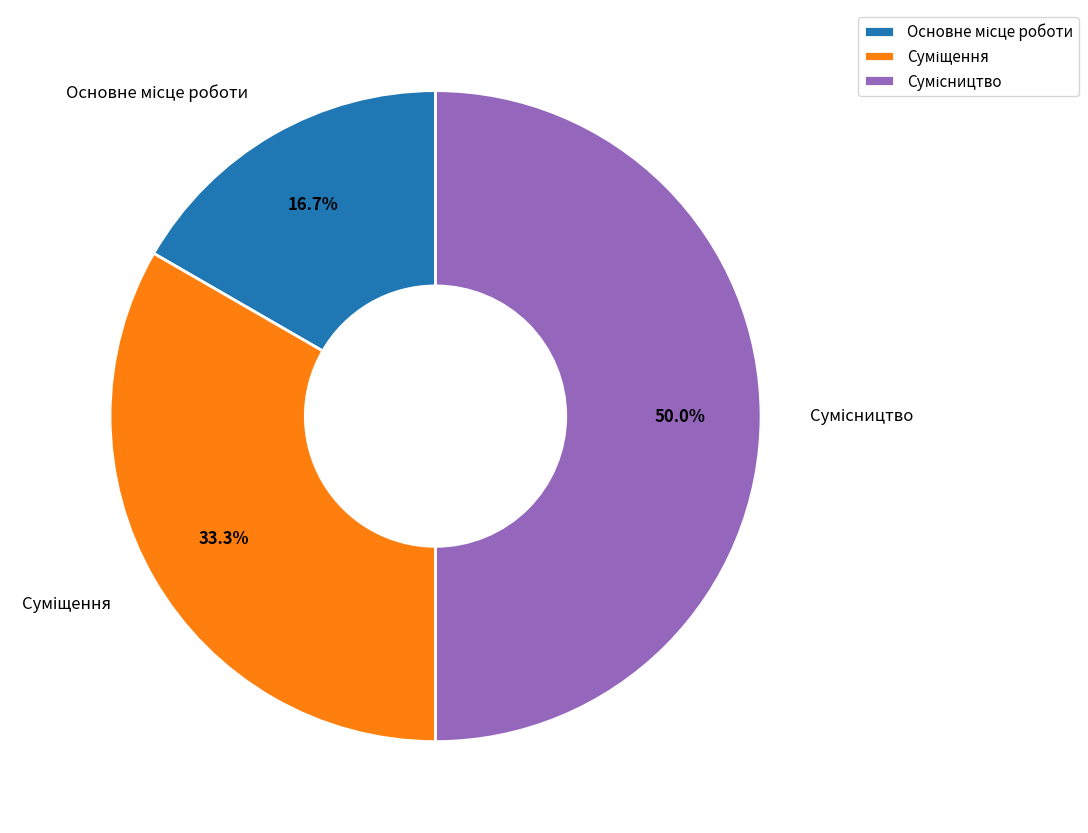

Count the number of slices in the pie.

3